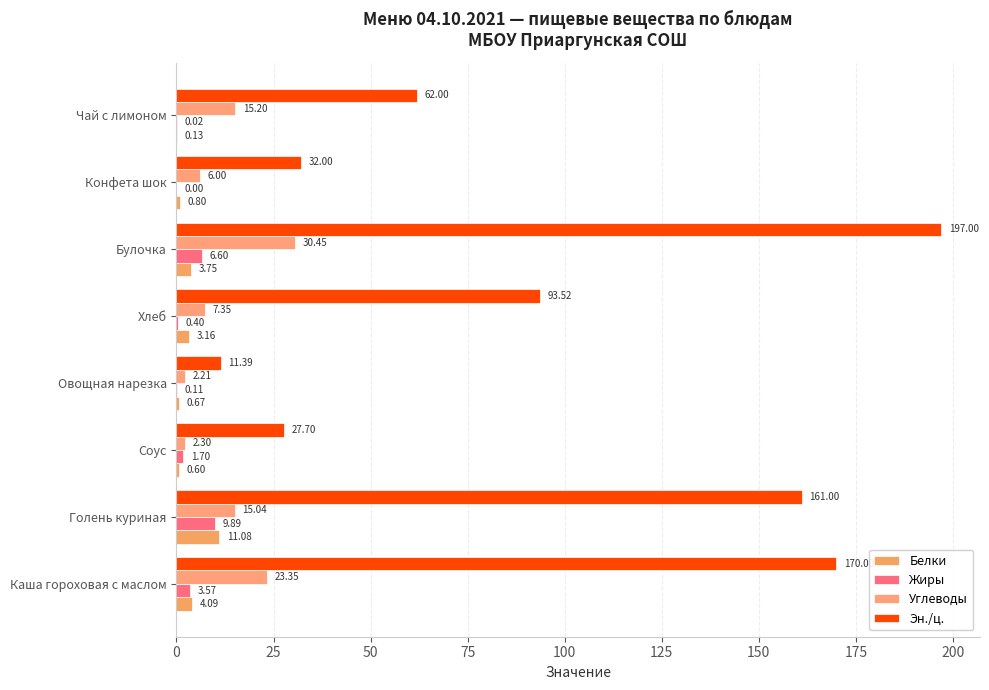

At which label does Жиры reach its peak?

Голень куриная